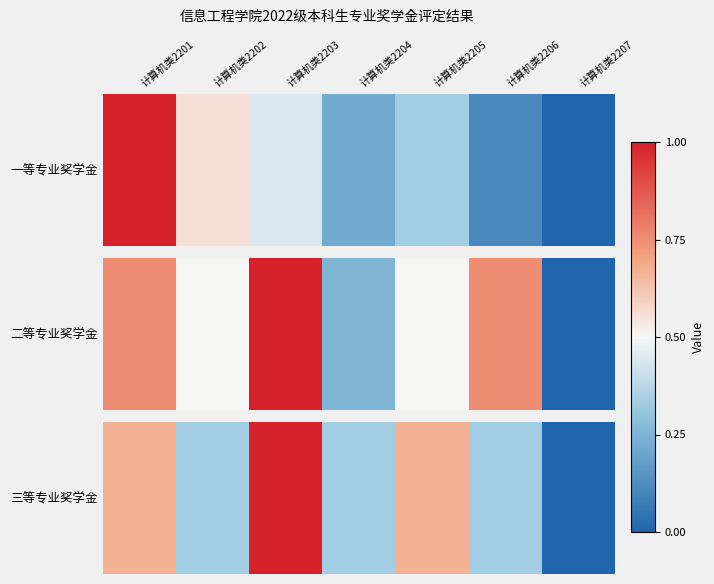

Where is the data nearest to the value 0?

计算机类2207